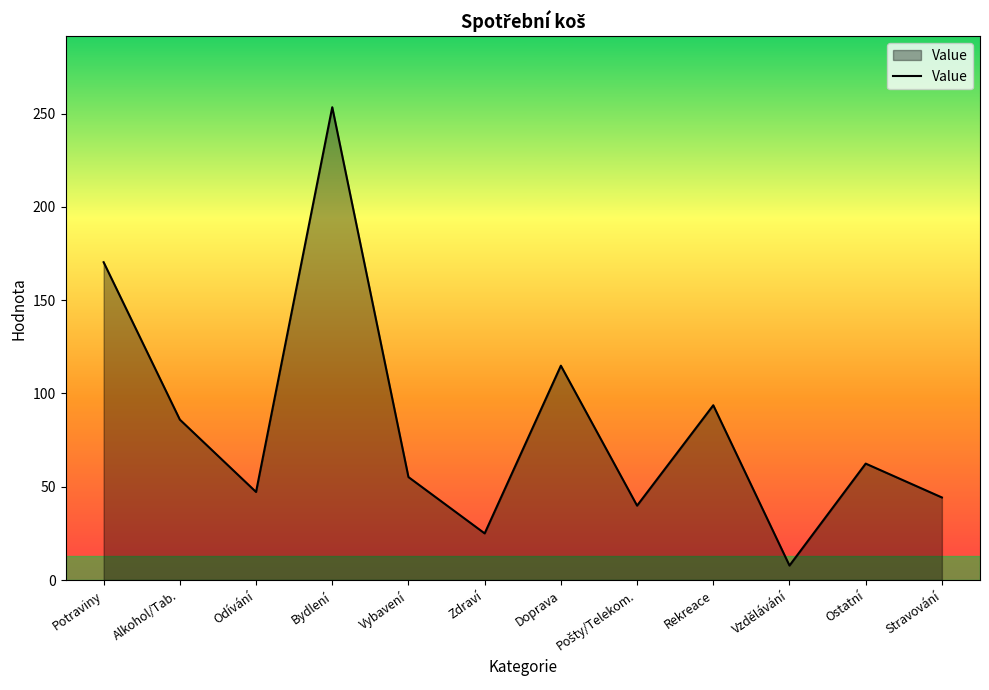

What position from the left is Ostatní?

11